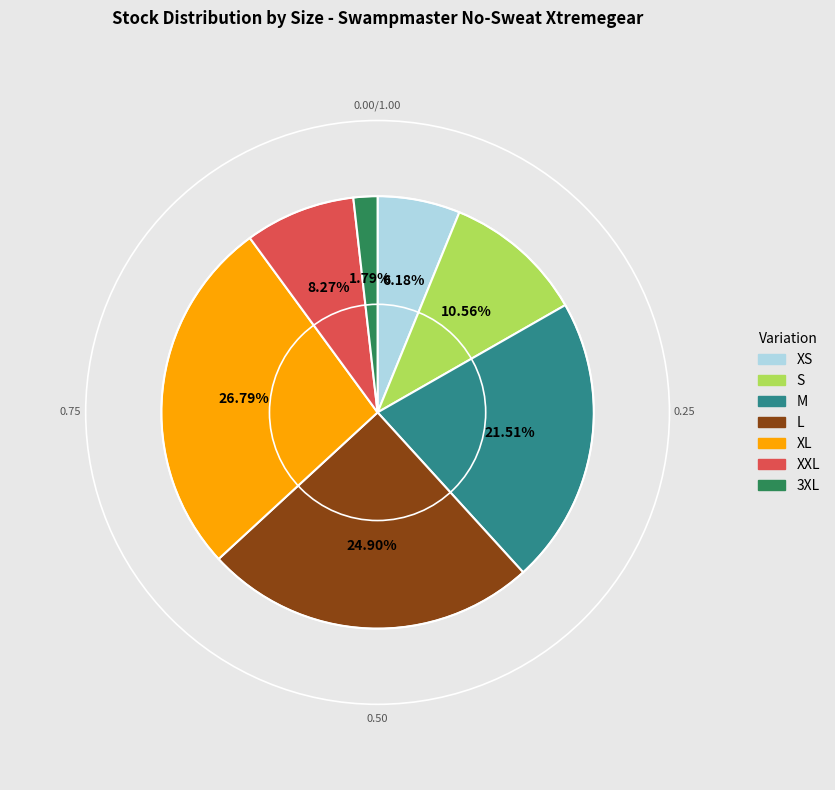

What is the smallest slice in the pie chart?

3XL